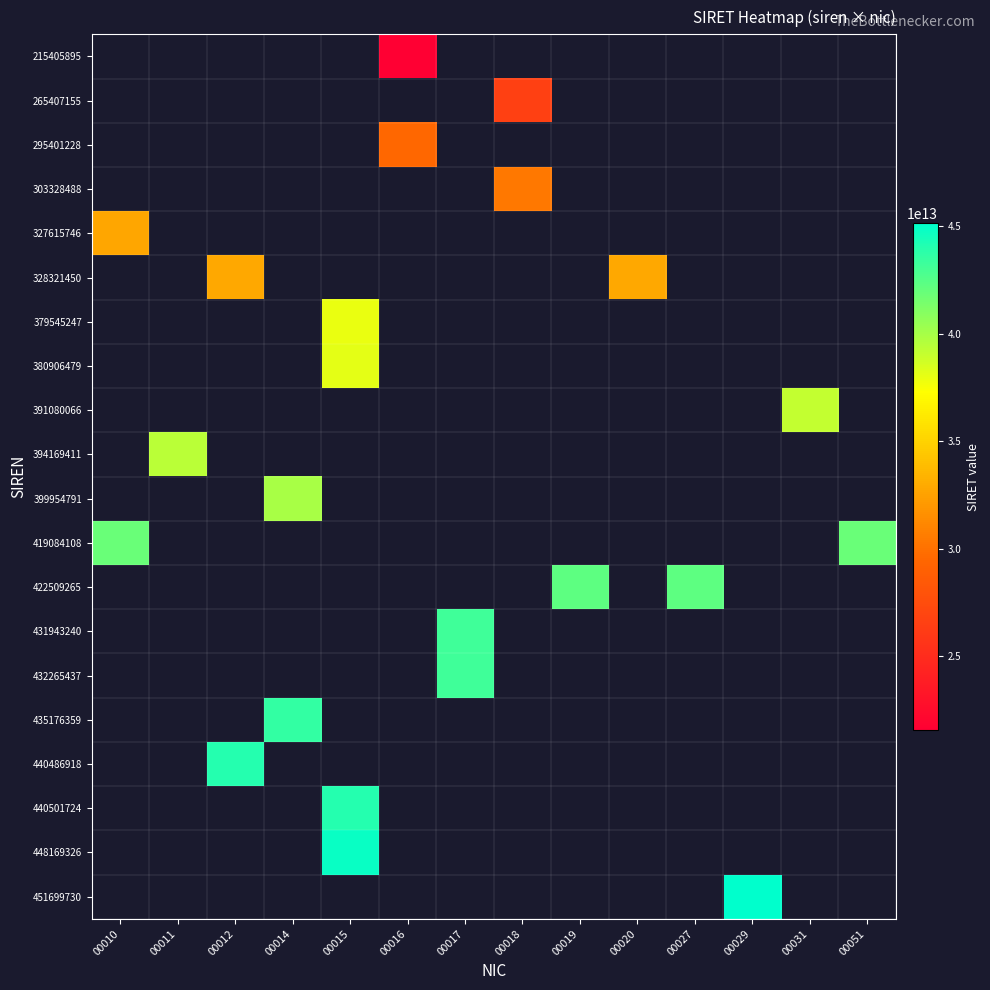

What is the smallest value displayed?

21540589500016.0